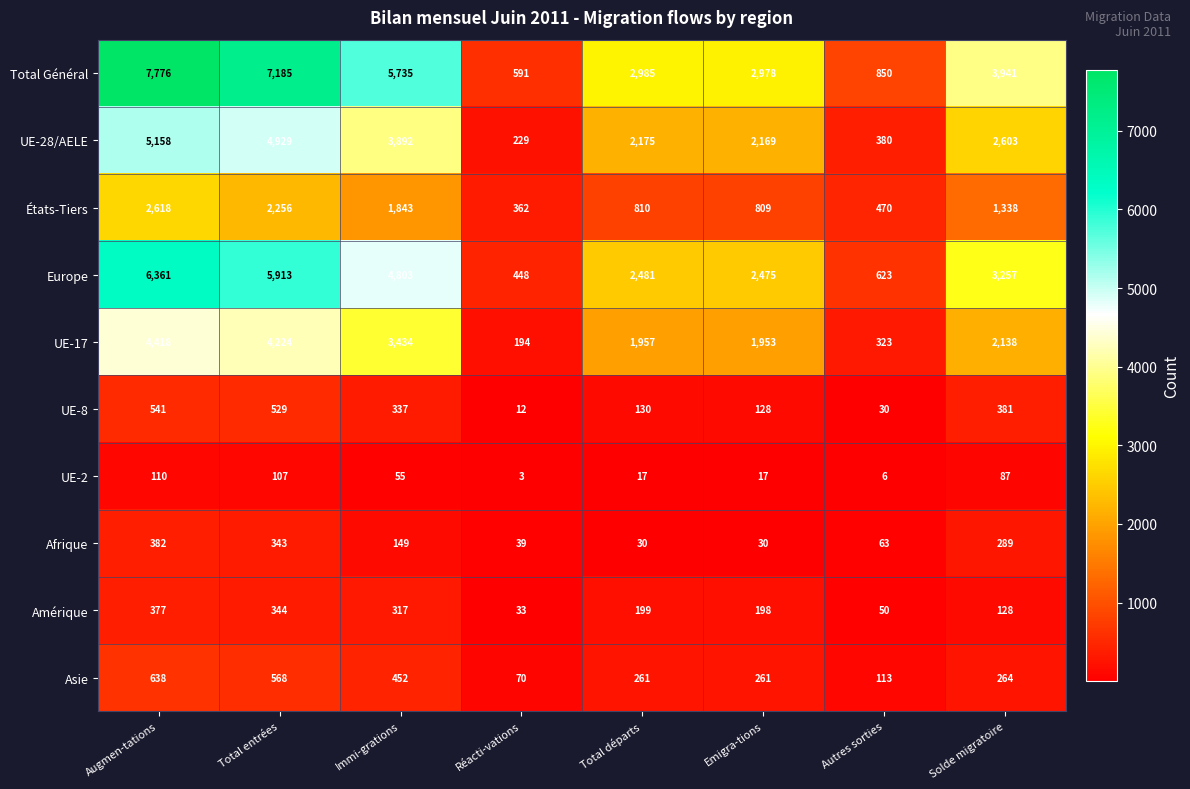

At which category does the chart reach its peak across all series?

Augmen-tations